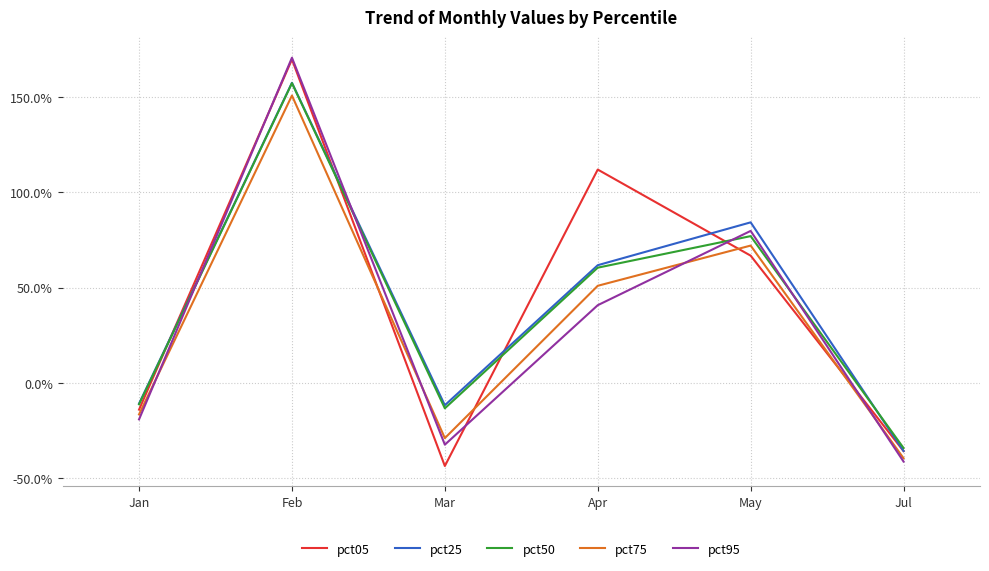

True or false: pct95 has a value of 0.5 at Apr.

False